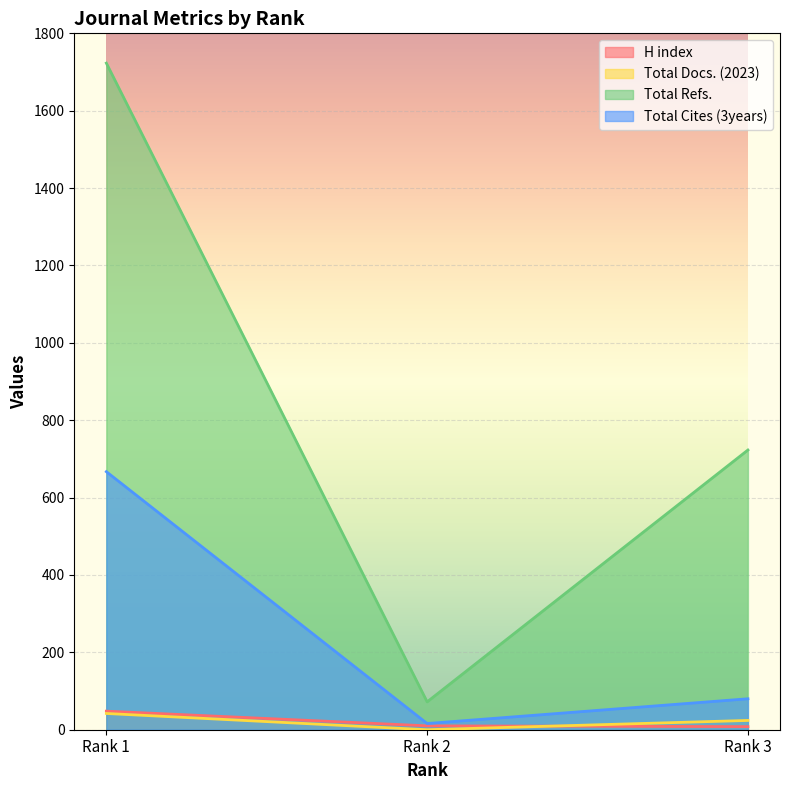

Rank the series at Rank 3 from lowest to highest value.

H index, Total Docs. (2023), Total Cites (3years), Total Refs.